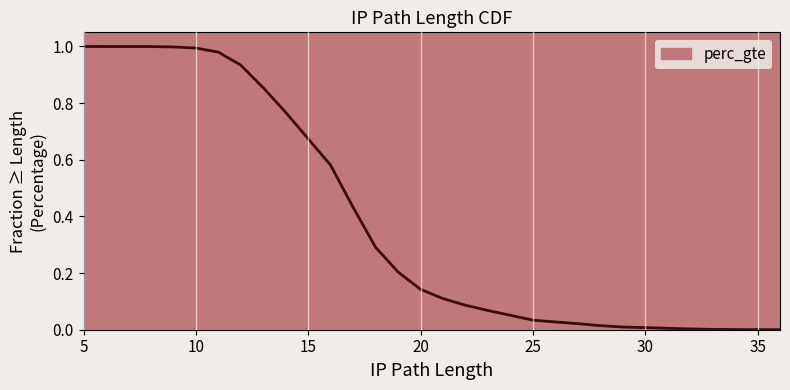

Between 25 and 33, which is larger?

25